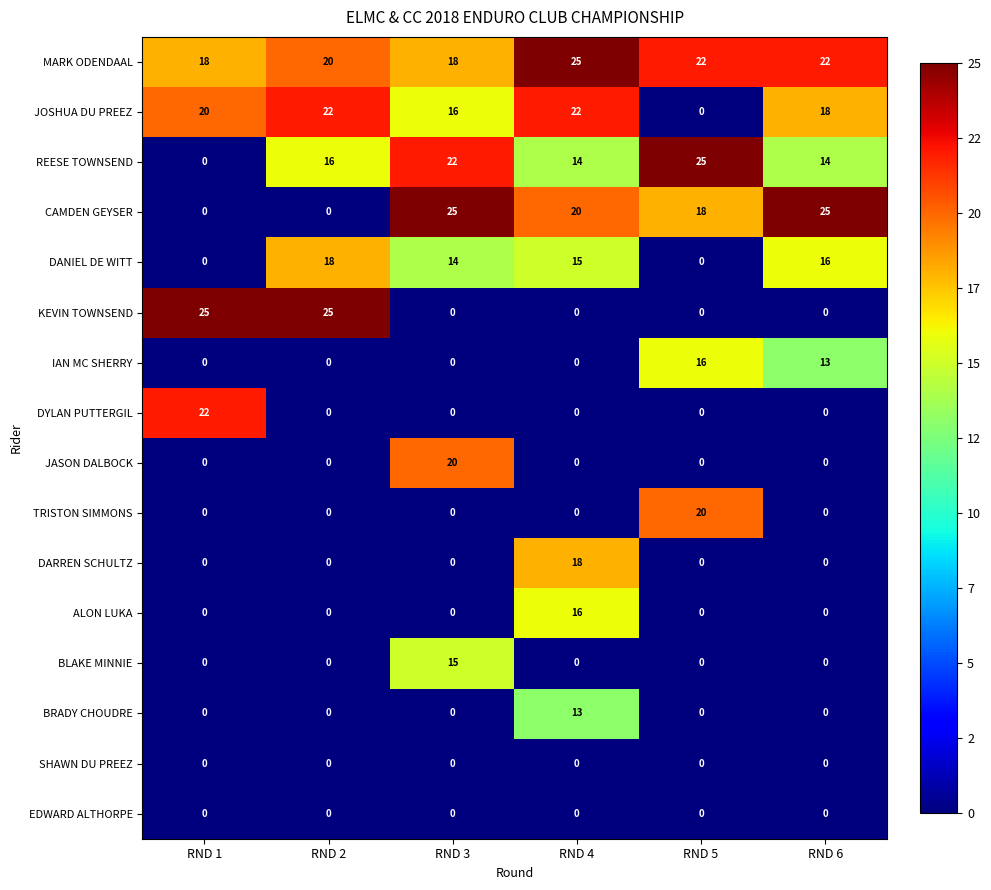

True or false: TRISTON SIMMONS has a value of 20 at RND 5.

True